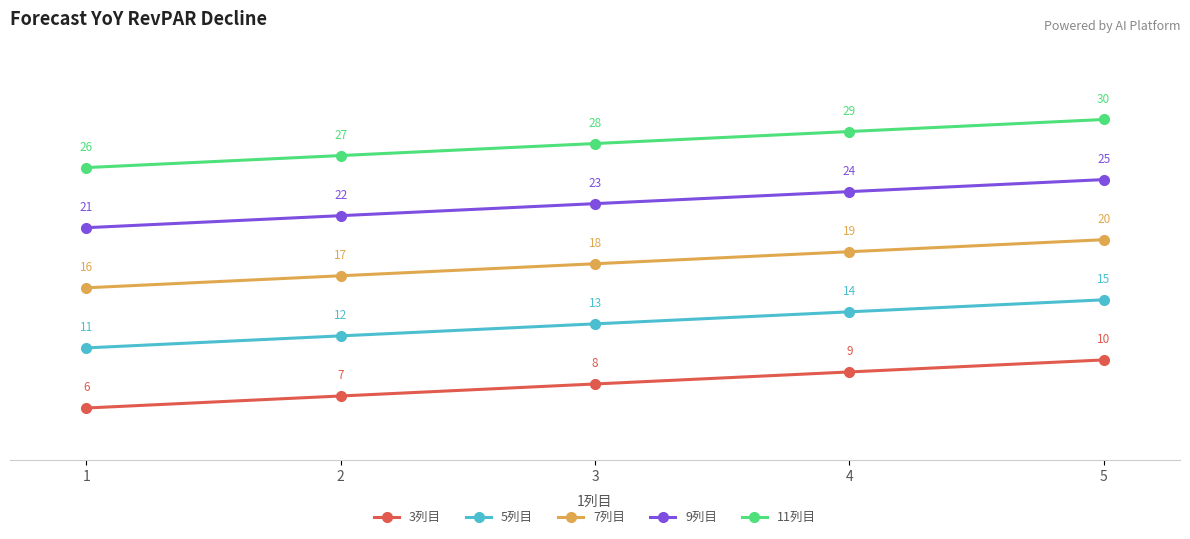

How many values in the 5列目 series are below 13?

2